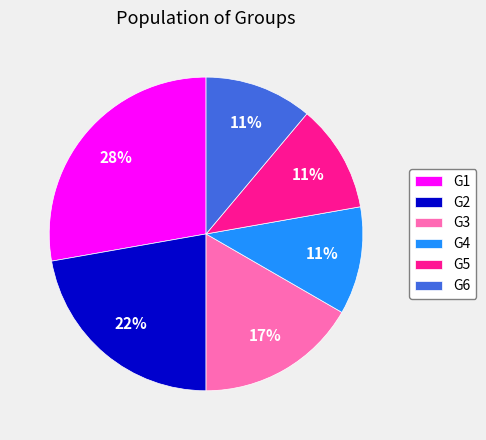

To the nearest percent, what is the combined percentage of G2 and G5?

33%